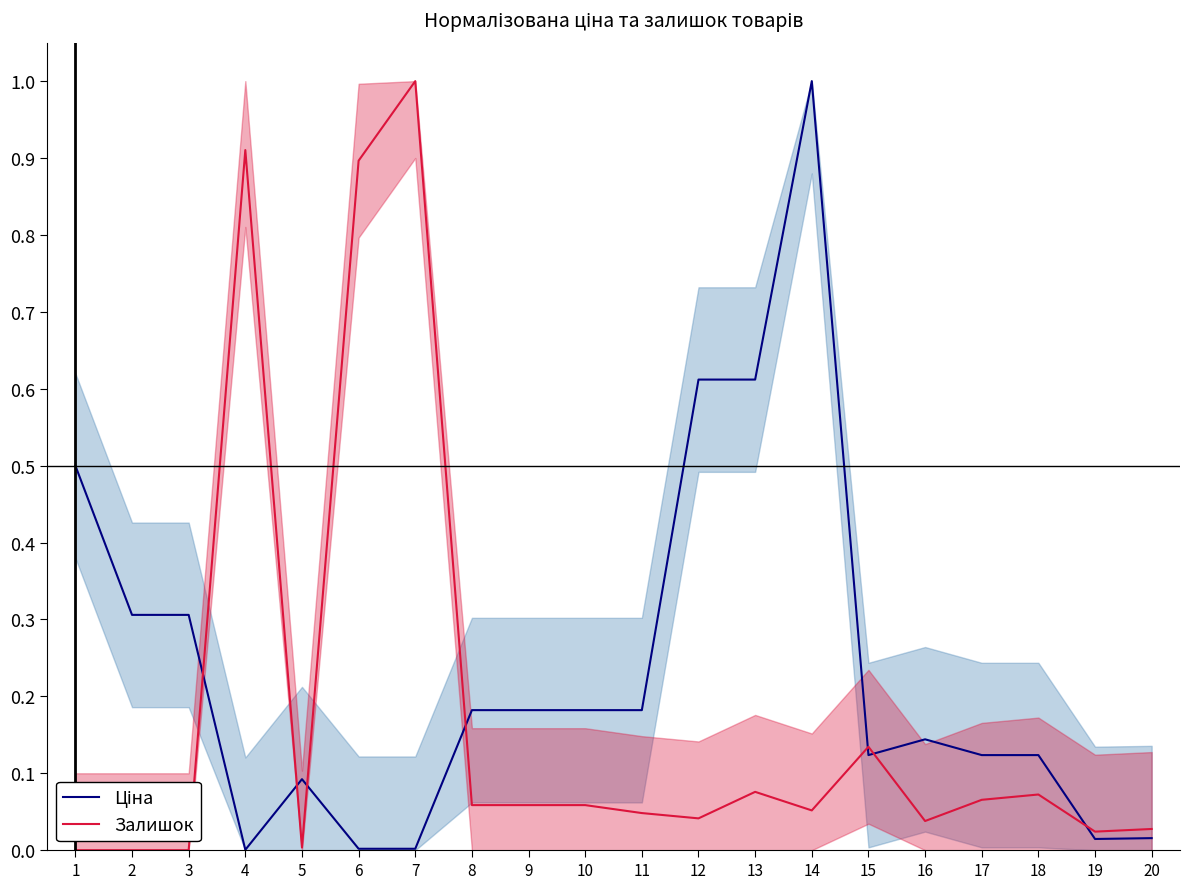

What is the spread (max minus min) of values at 14?

0.9